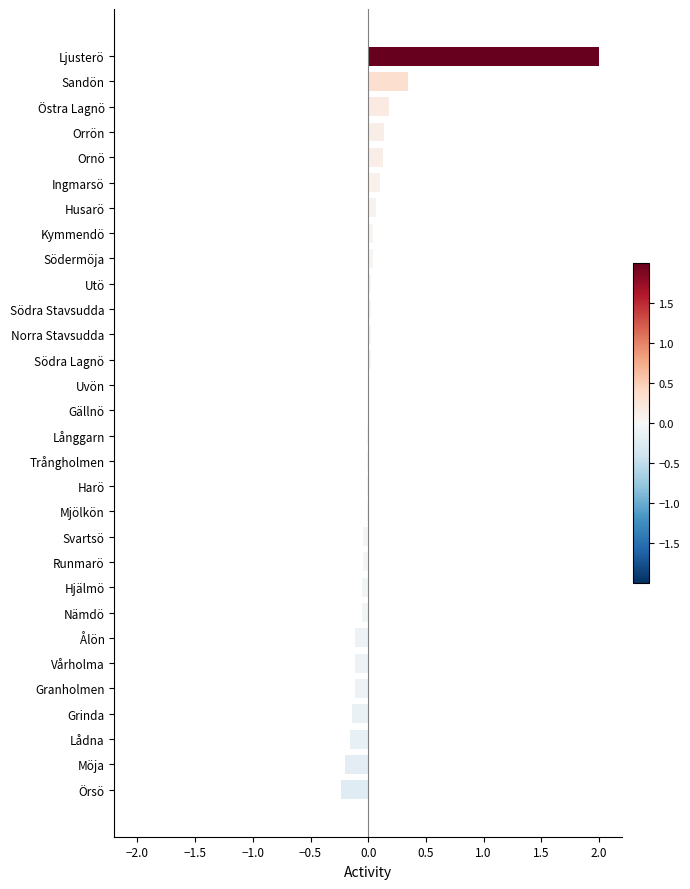

Are the bars horizontal?

Yes